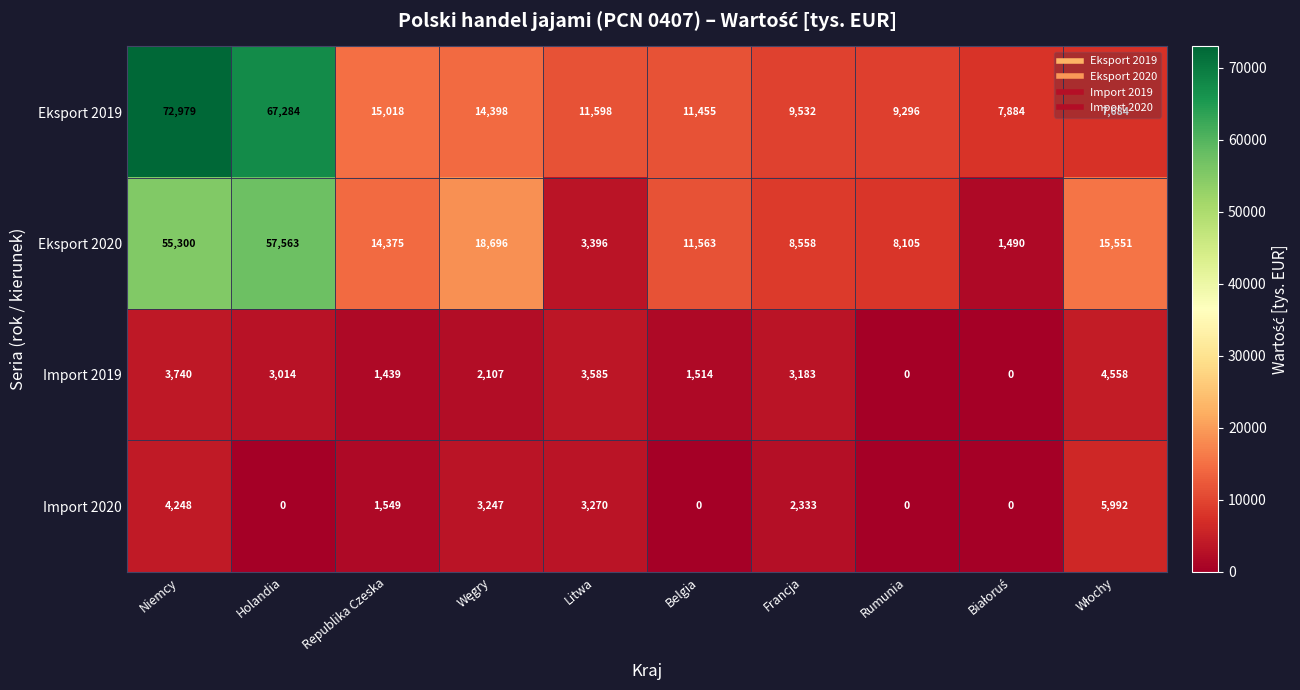

Which category has the highest value across all series?

Niemcy